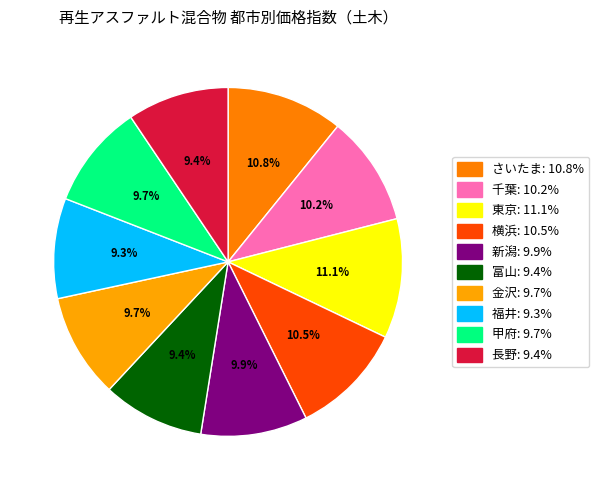

To the nearest percent, what is the difference between the largest and smallest slice percentages?

2%